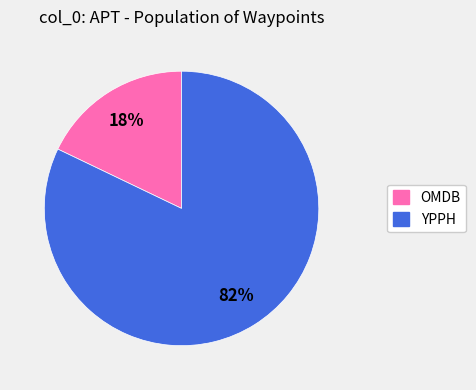

To the nearest percent, what percentage of the pie is OMDB?

18%